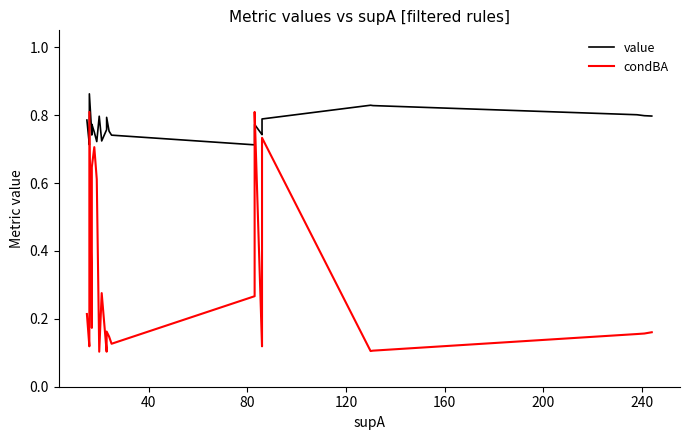

Reading left to right, transcribe all the data shown in this chart.

value: 0.8	0.7	0.7	0.7	0.8	0.9	0.7	0.8	0.8	0.8	0.8	0.7	0.8	0.8	0.7	0.8	0.8	0.8	0.7	0.7	0.7	0.7	0.8	0.7	0.7	0.8	0.8	0.8	0.8	0.8	0.8	0.8	0.8	0.8
condBA: 0.2	0.1	0.1	0.1	0.2	0.8	0.2	0.2	0.2	0.6	0.7	0.6	0.1	0.1	0.3	0.1	0.2	0.1	0.1	0.3	0.7	0.7	0.8	0.1	0.2	0.7	0.7	0.7	0.7	0.1	0.1	0.2	0.2	0.2